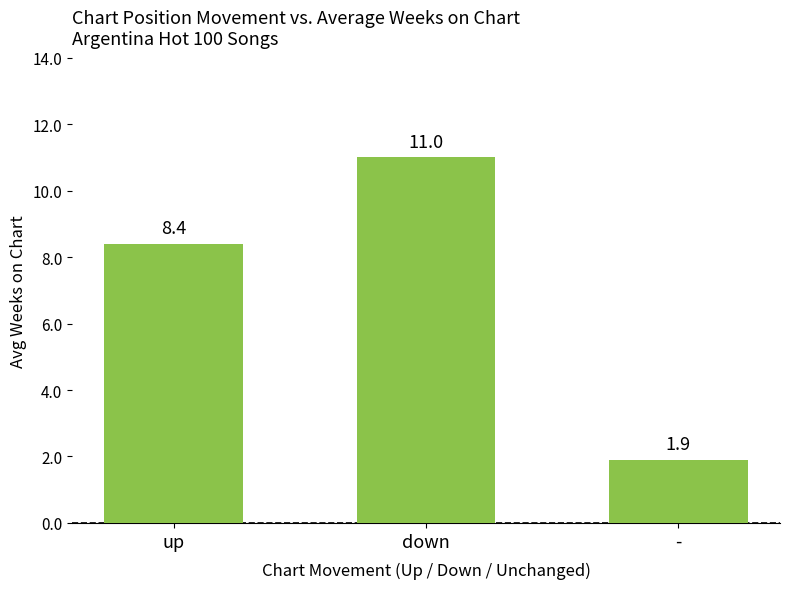

List the labels in order of value, smallest first.

-, up, down